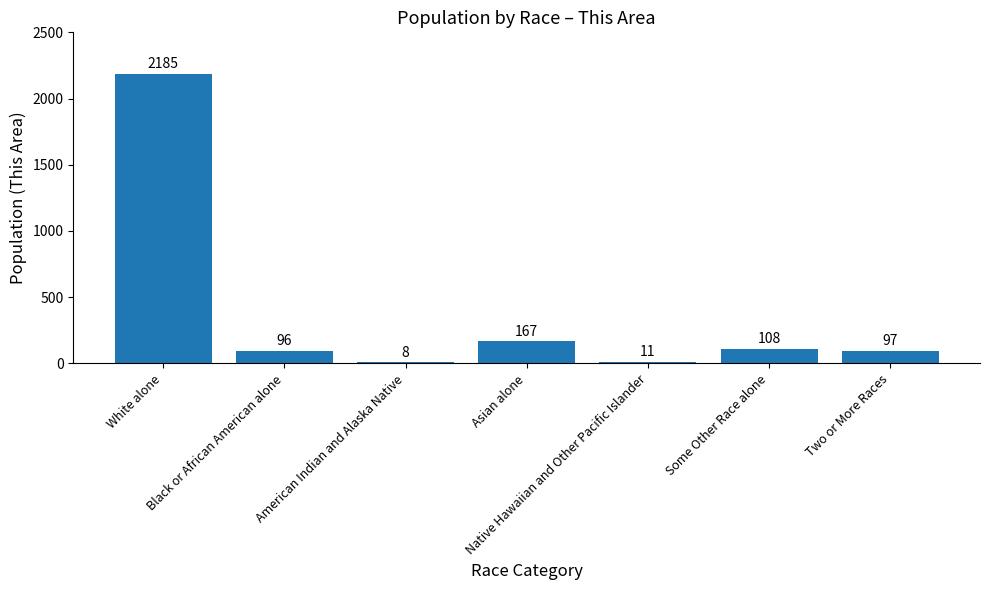

What is the average value?

382